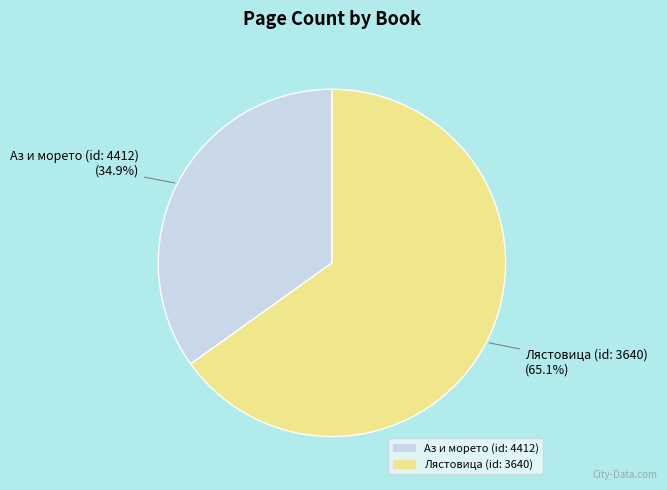

To the nearest percent, what portion does Лястовица (id: 3640) represent?

65%